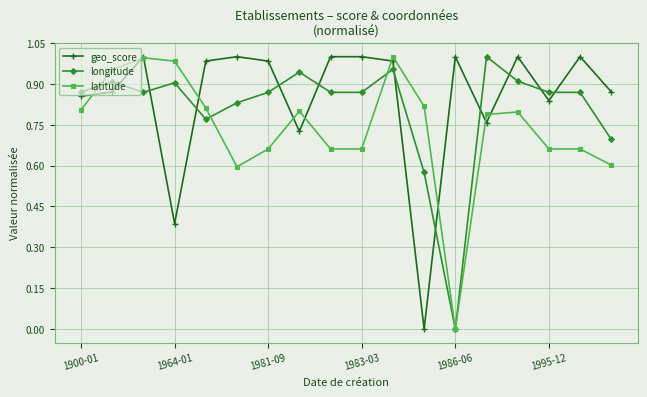

After their last crossing, which series has the higher values: longitude or geo_score?

geo_score